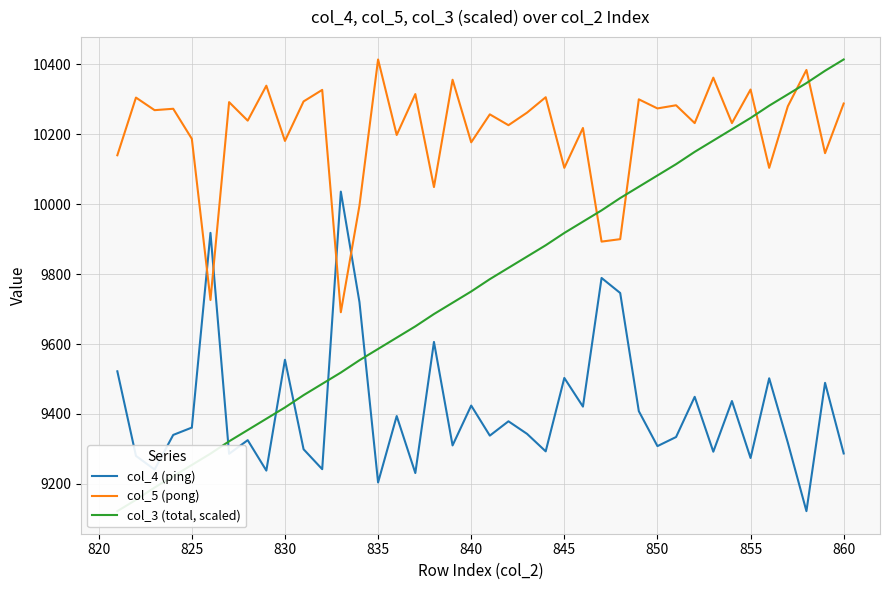

Does the chart display data point markers on the line(s)?

No